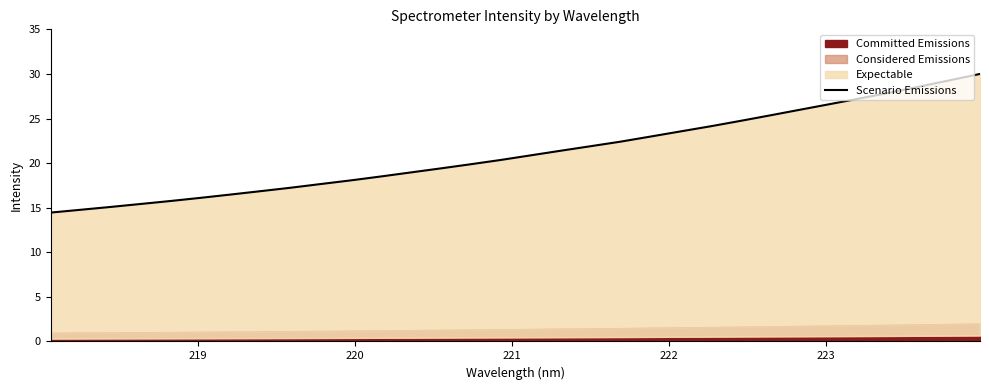

Count the number of categories in the chart.

32